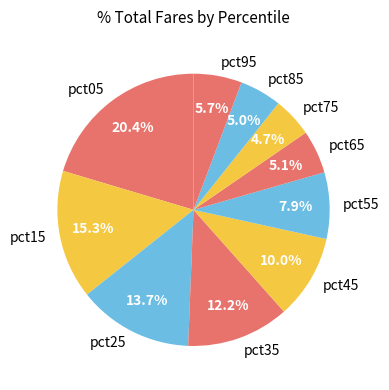

Which category has the biggest portion of the pie?

pct05